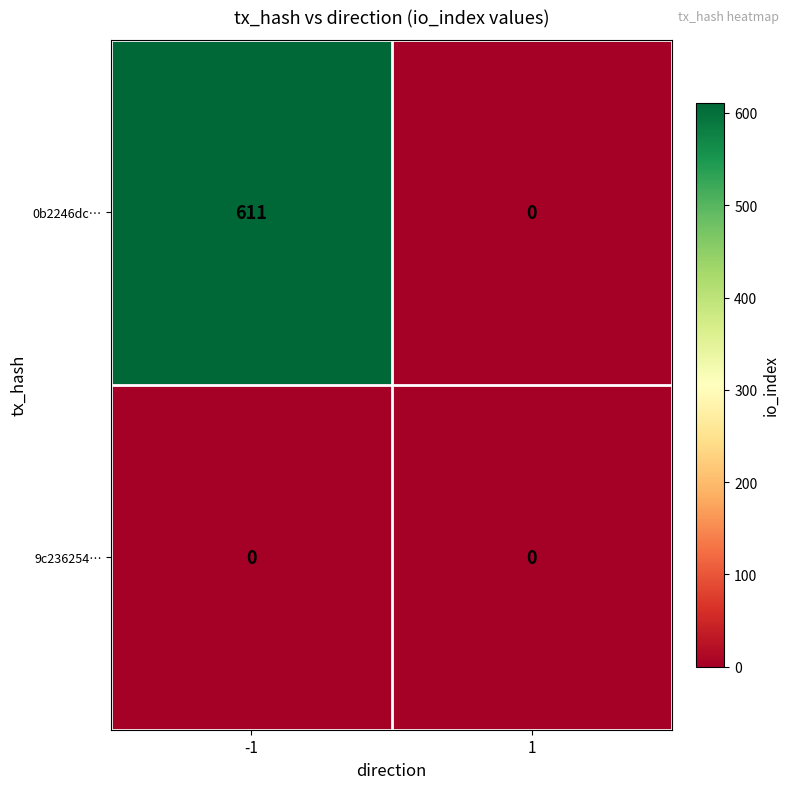

What is the total value across all series at -1?

611